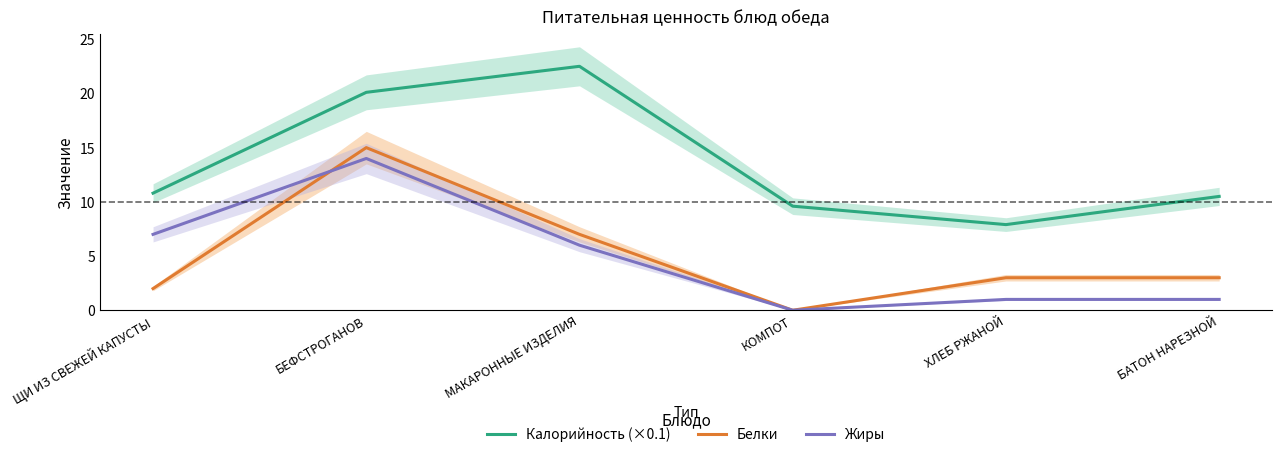

The Белки series shows 0.0 at КОМПОТ. True or false?

True